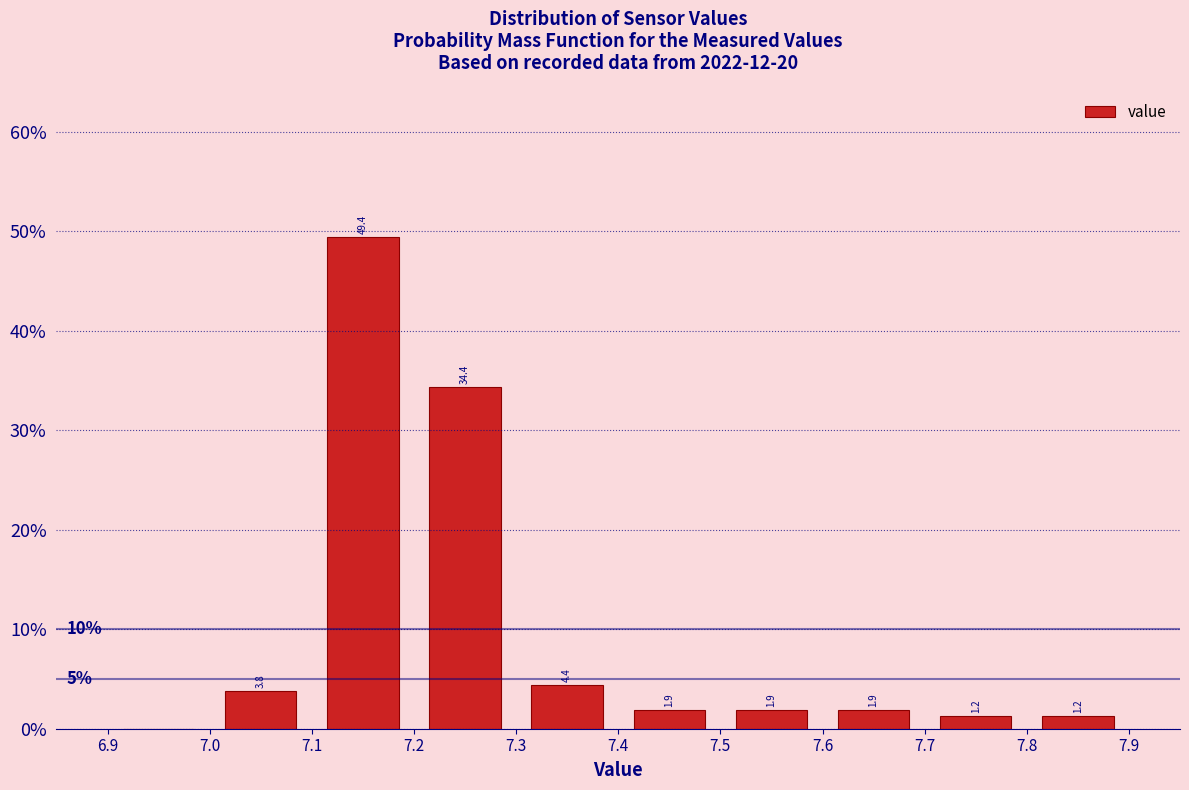

Over which range of the x-axis is the bar tallest?

7.1 to 7.2